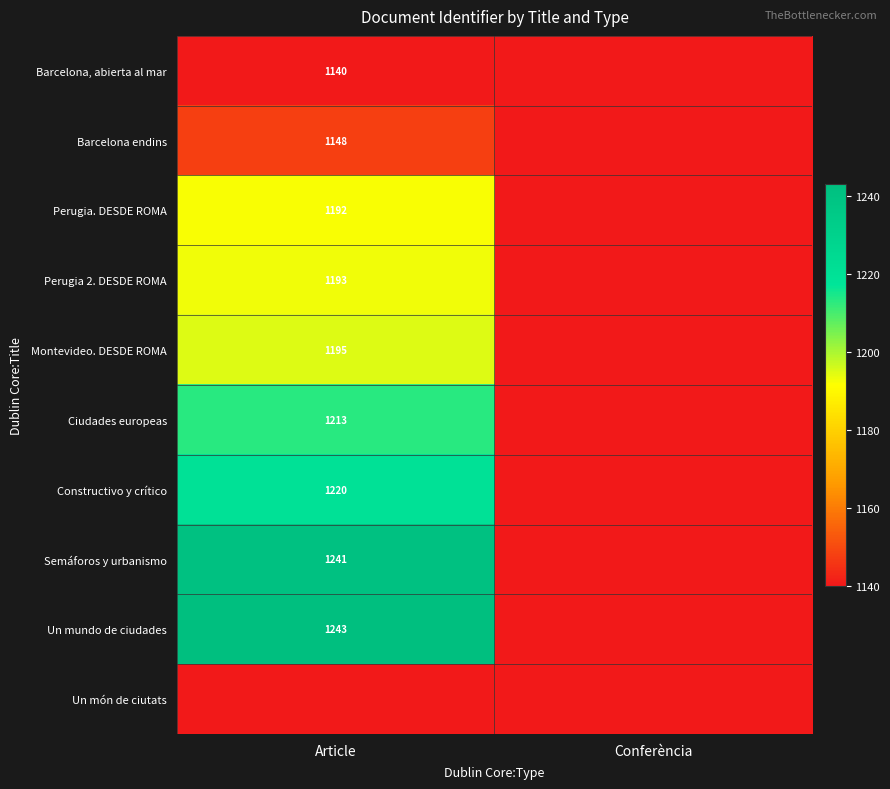

The value of Barcelona, abierta al mar at Article is 759. True or false?

False